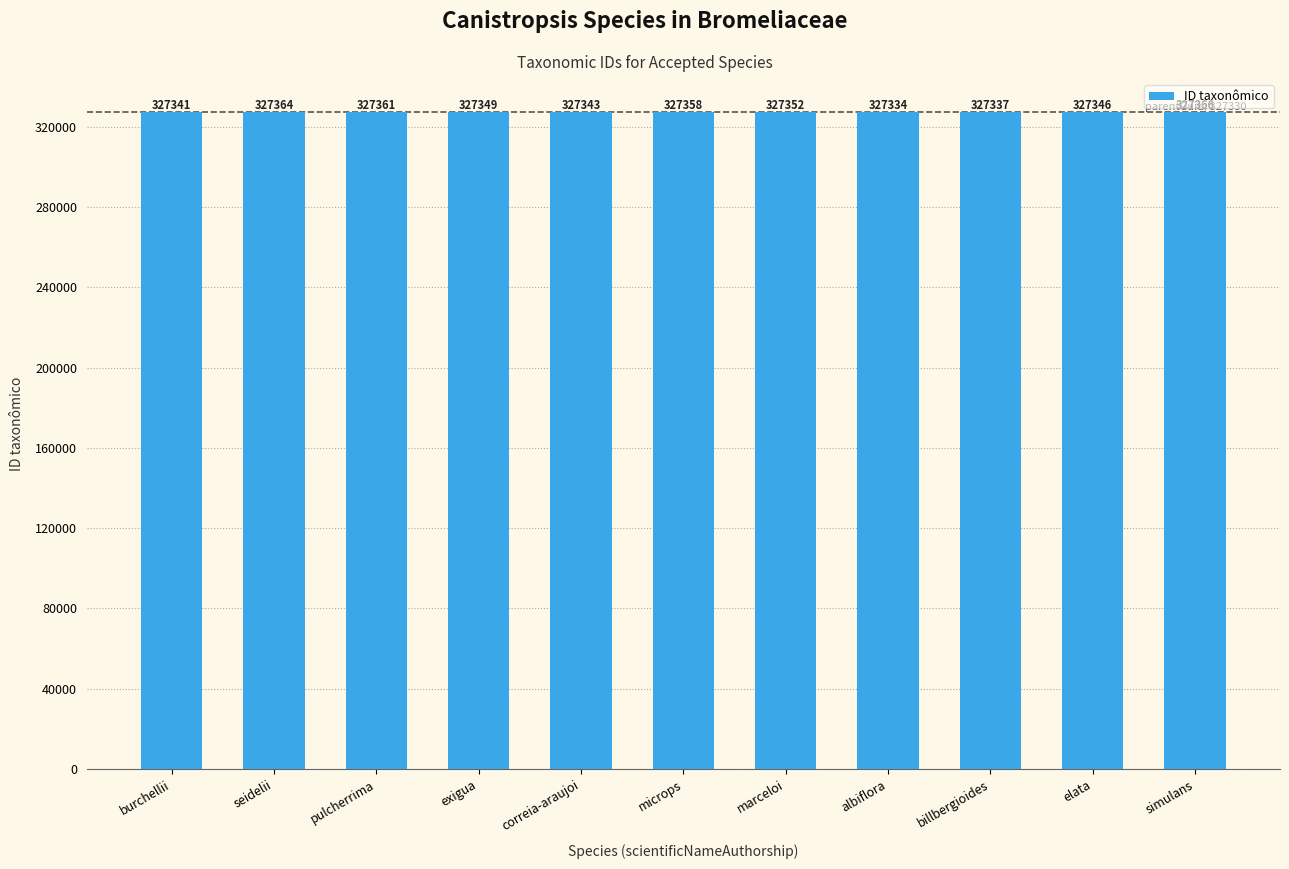

What is the difference between the maximum and second lowest values?

29